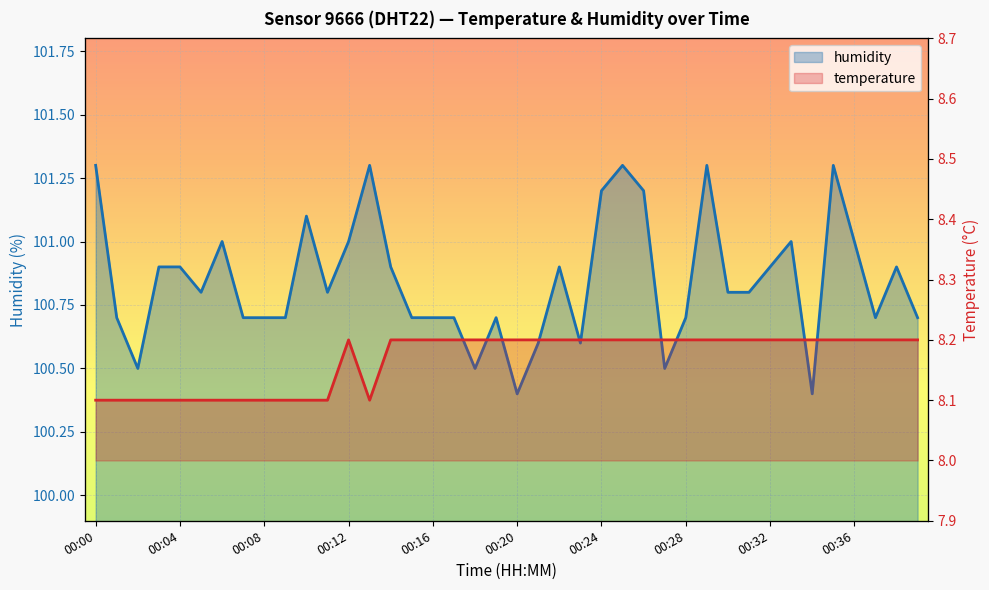

Count the humidity values in the range 100 to 101.

32